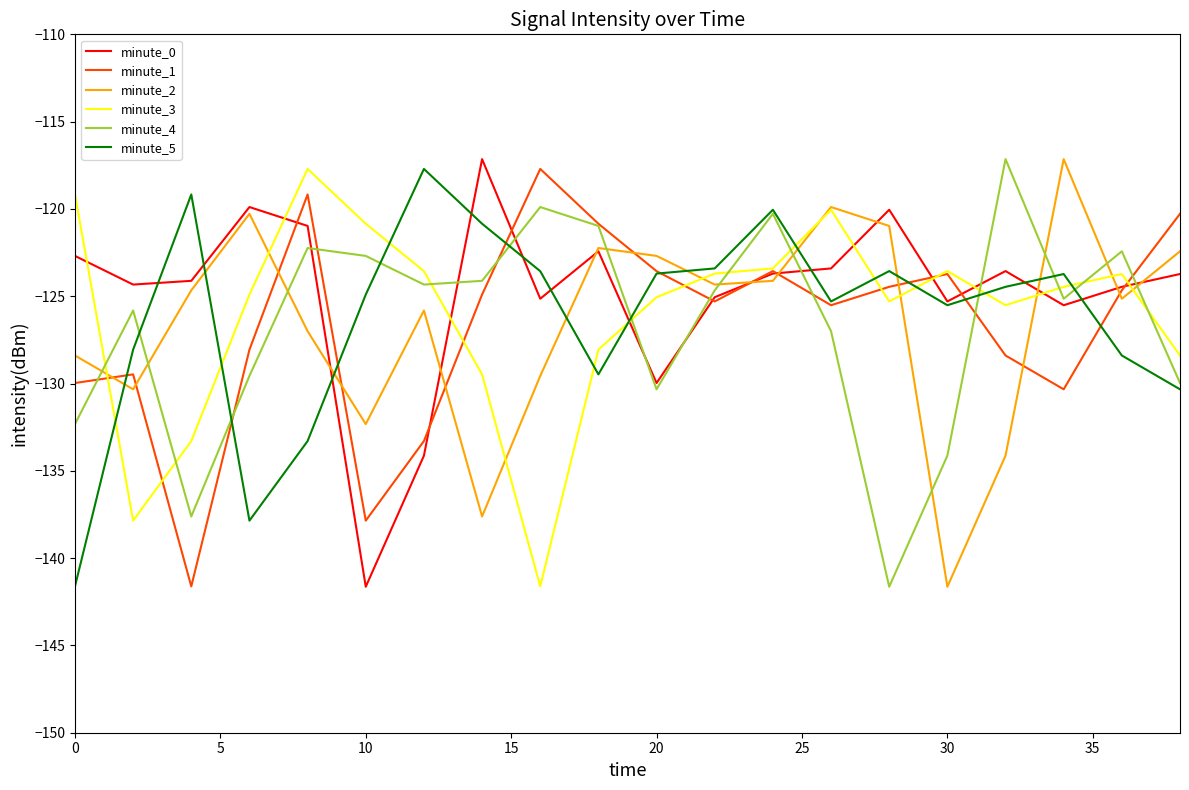

After their last crossing, which series has the higher values: minute_4 or minute_3?

minute_3